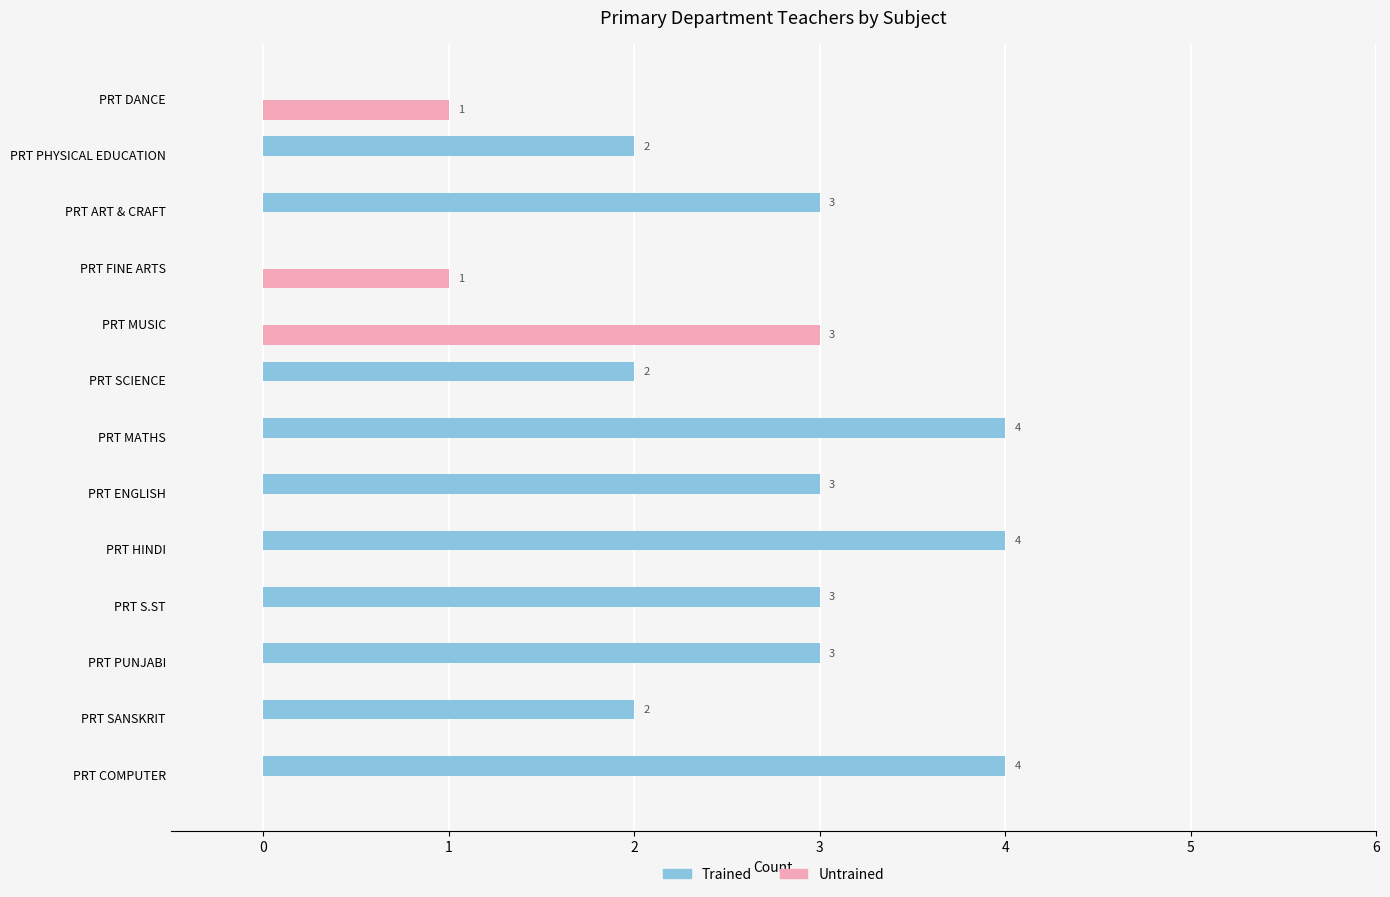

What is the sum of all Untrained values?

5